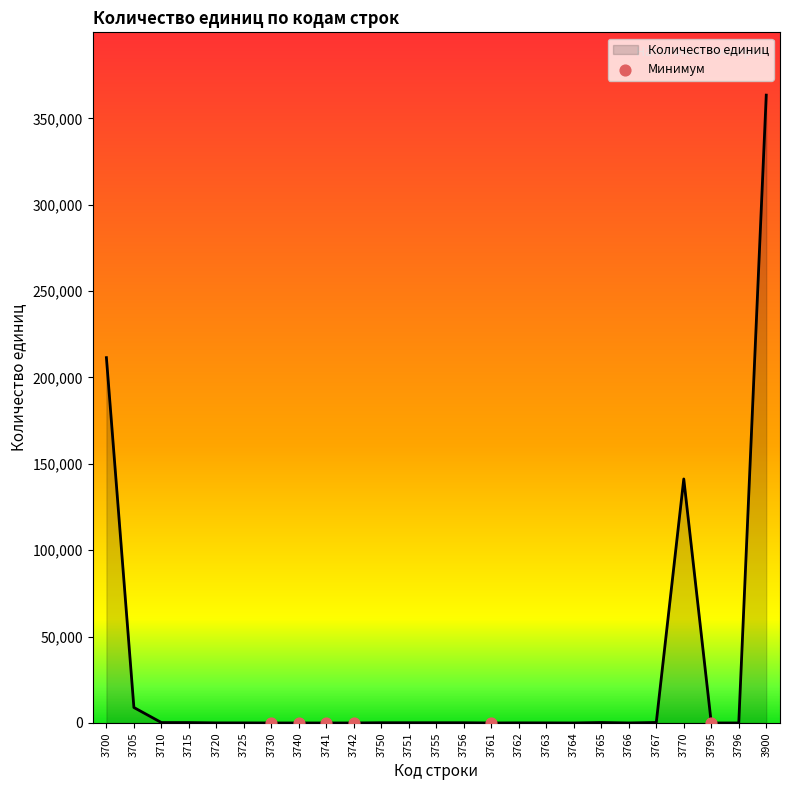

What is the change in value from 3700 to 3710?

-211246